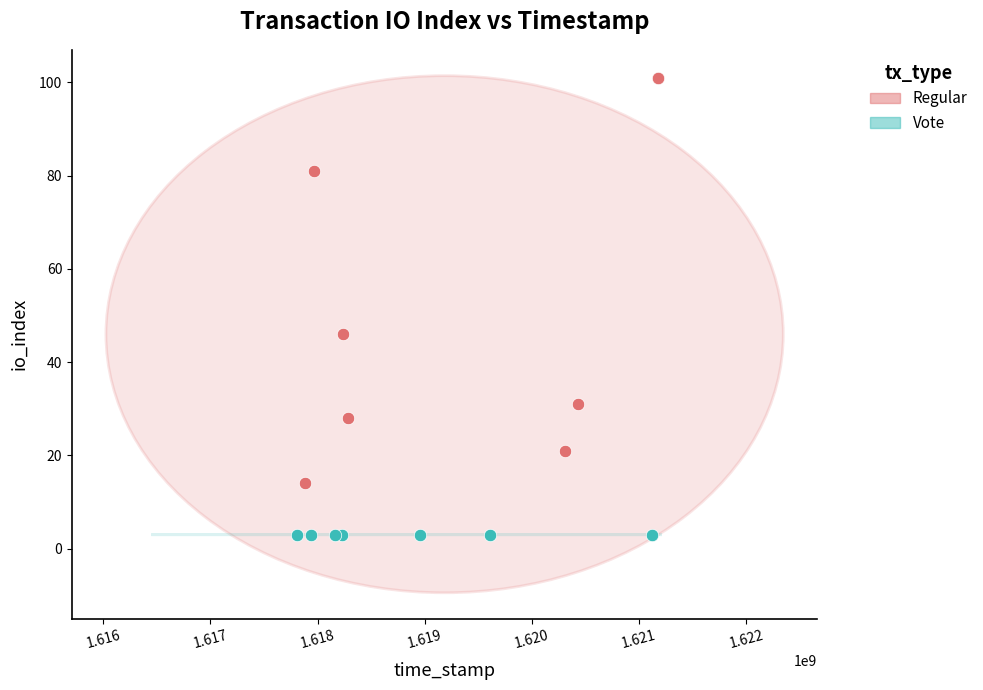

Which series contains the lowest Y value?

Vote